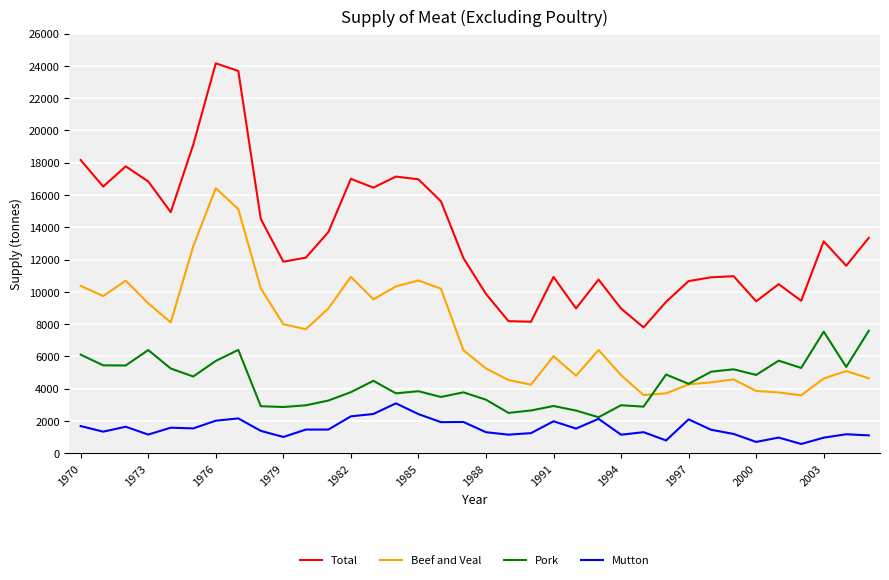

True or false: Mutton and Total intersect in this chart.

False